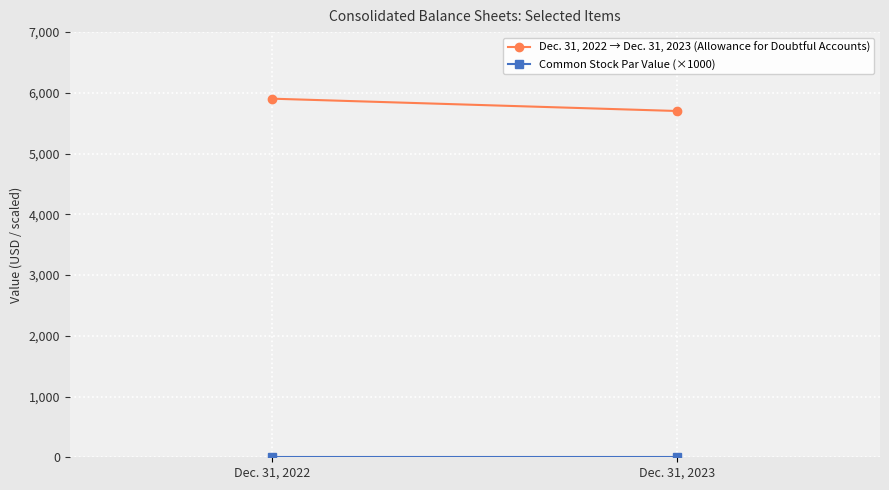

What is the smallest value displayed?

10